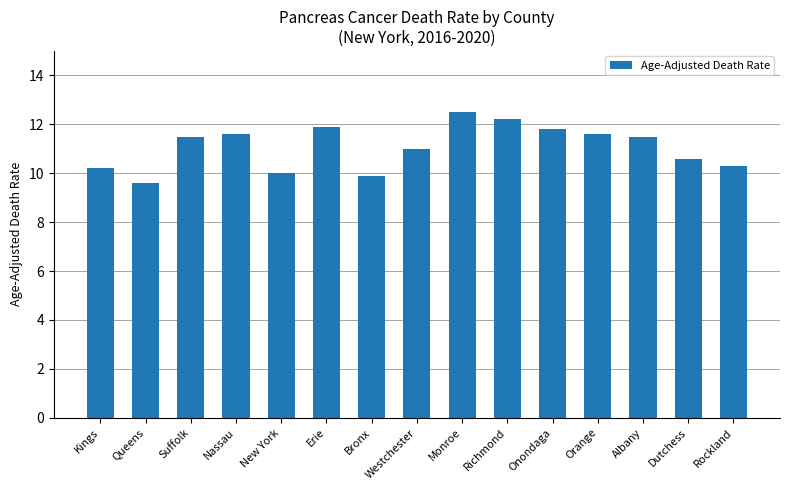

What is the value of the 13th bar from the left?

11.5